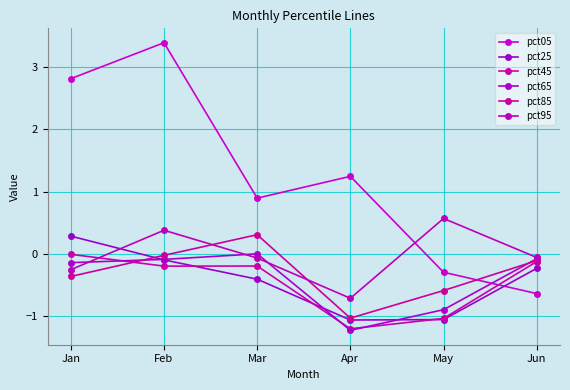

Reading left to right, transcribe all the data shown in this chart.

pct05: 2.8	3.4	0.9	1.2	-0.3	-0.6
pct25: 0.3	-0.1	-0.4	-1.1	-1.1	-0.2
pct45: -0.0	-0.2	-0.2	-1.2	-1.0	-0.1
pct65: -0.1	-0.1	-0.0	-1.2	-0.9	-0.1
pct85: -0.4	-0.0	0.3	-1.0	-0.6	-0.1
pct95: -0.3	0.4	-0.1	-0.7	0.6	-0.1